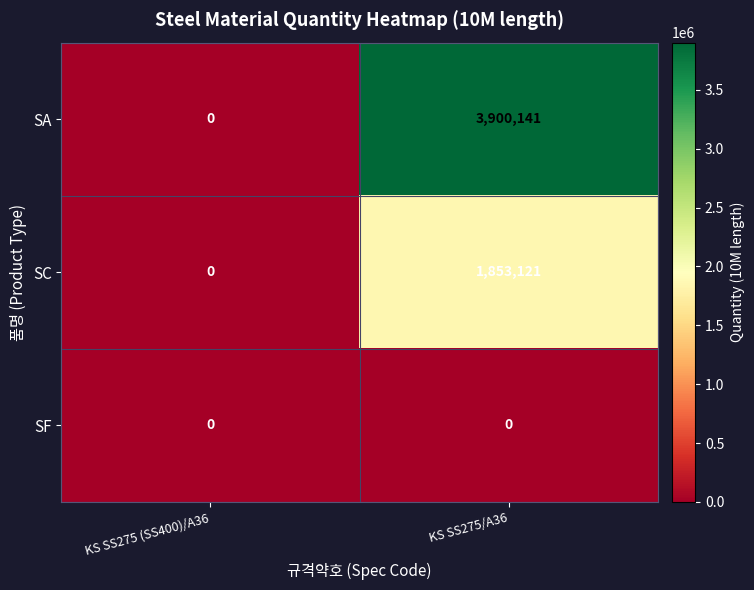

The value of SC at KS SS275/A36 is 2448623. True or false?

False